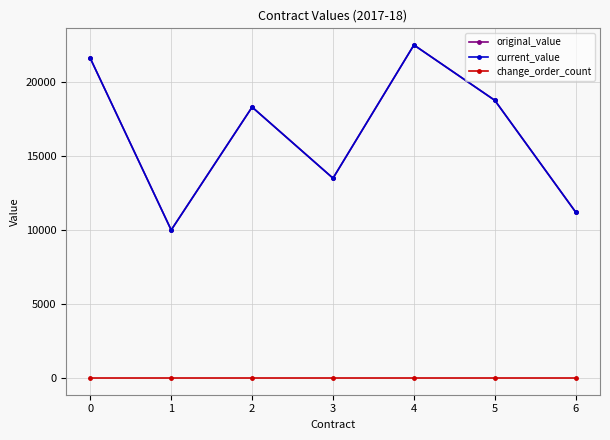

Does the chart have visible grid lines?

Yes